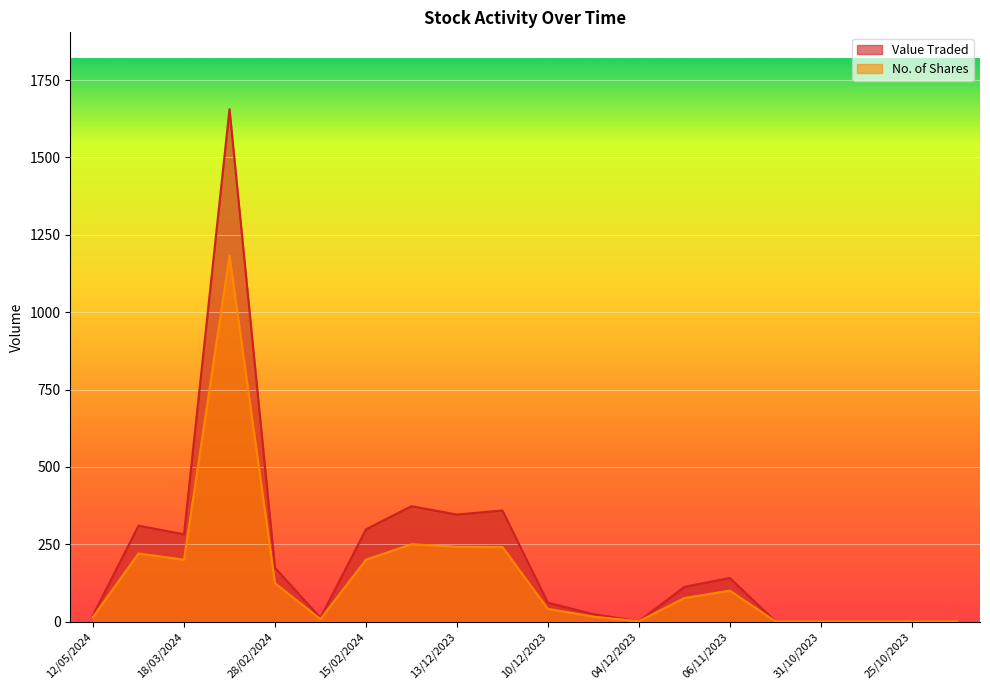

What are all the series names shown in the legend?

Value Traded, No. of Shares